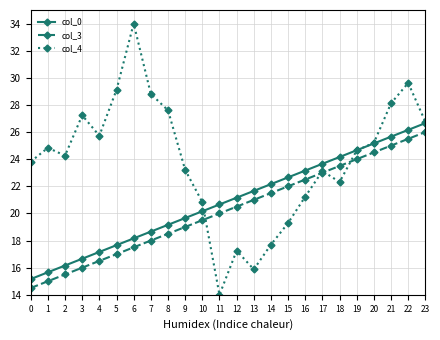

What is the value of the col_0 point at the 29th from the left?

29.2